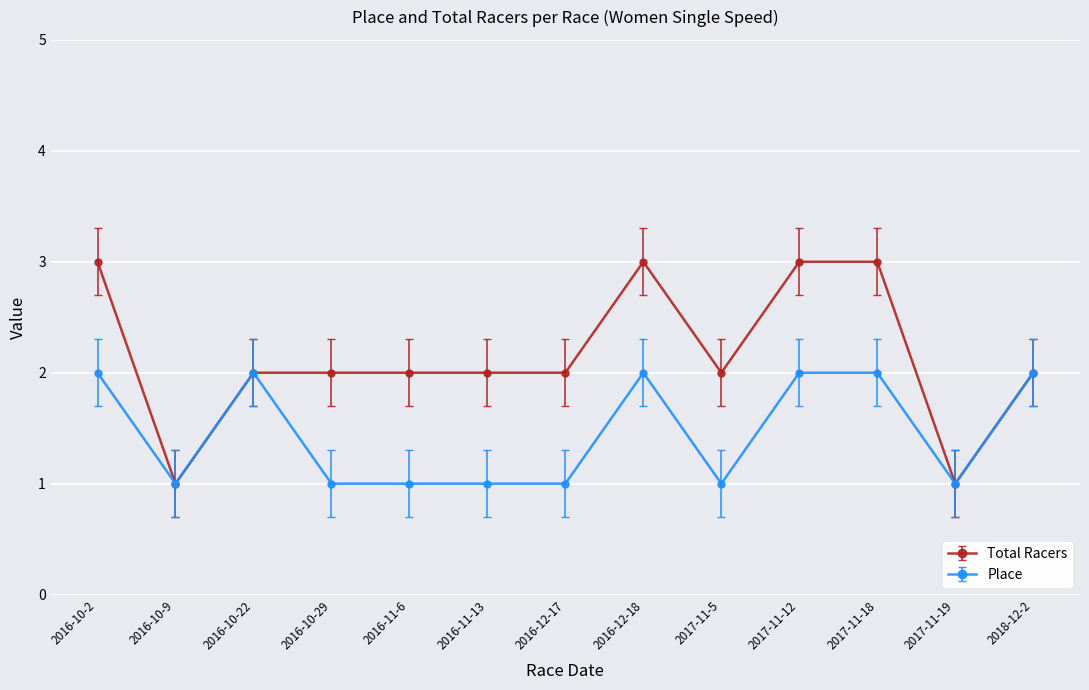

Which series changed the most between 2016-10-2 and 2016-10-9?

Total Racers